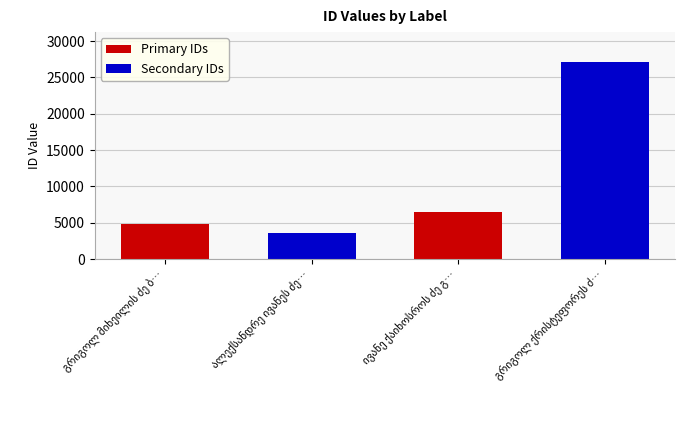

What is the average value of the Primary IDs series?

5684